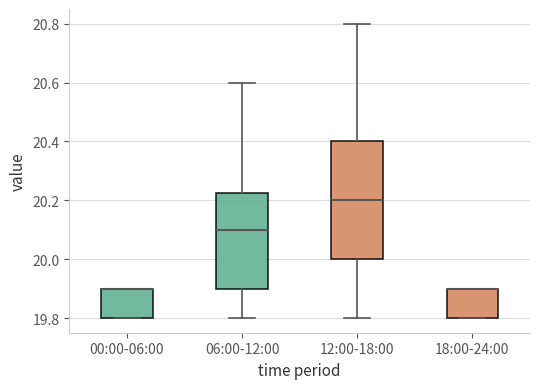

Where does the median line of the box for 12:00-18:00 sit on the y-axis? The values are not printed on the chart, so give them approximately, as read against the axis.

20.20